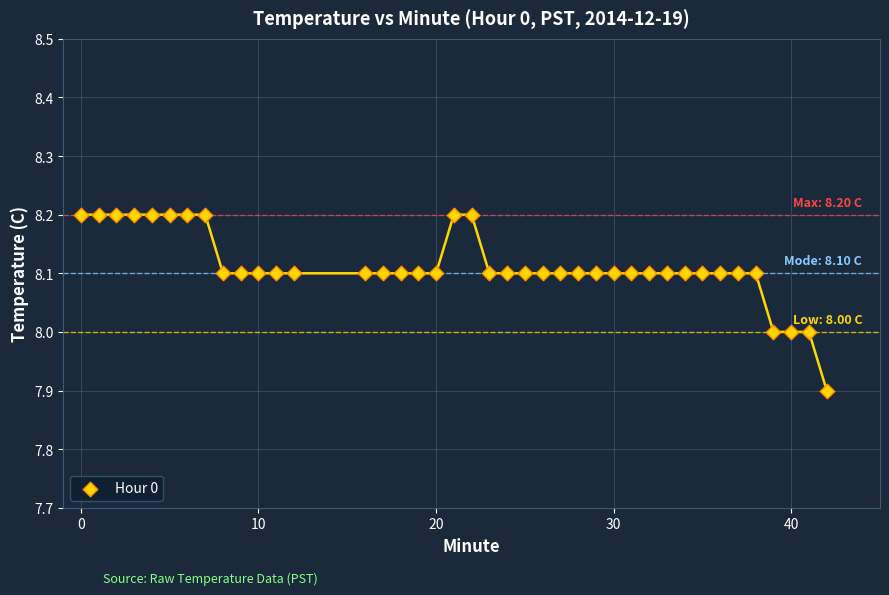

What is the range of Y values (max minus min)?

0.3